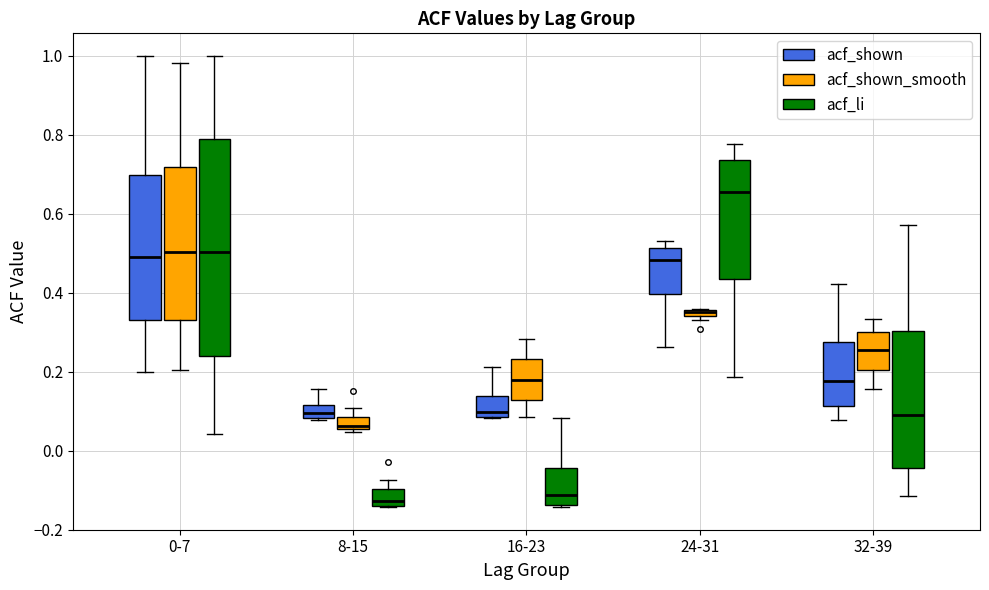

Which box is the tallest, from its lower edge to its upper edge?

0-7 (acf_li)